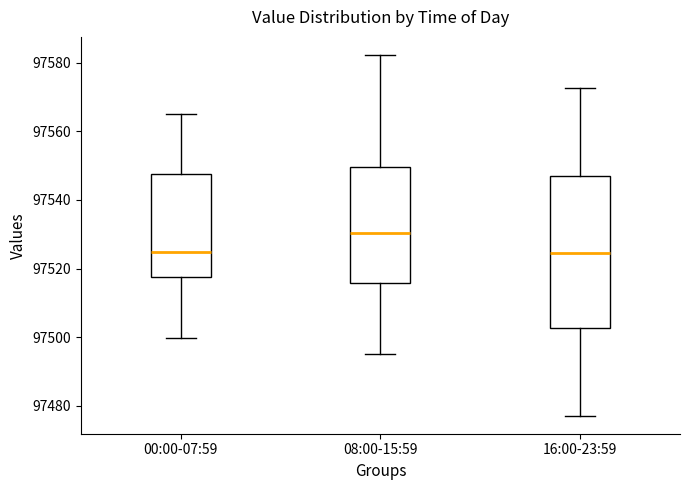

Reading left to right, transcribe this box plot: for each box, give where its median line is, the range the box spans, and where its two whiskers end, as read against the y-axis. The values are not printed on the chart, so give them approximately, as read against the axis.

00:00-07:59: median 97524, box 97518 to 97548, whiskers 97500 to 97566
08:00-15:59: median 97530, box 97516 to 97550, whiskers 97496 to 97582
16:00-23:59: median 97524, box 97502 to 97548, whiskers 97478 to 97572